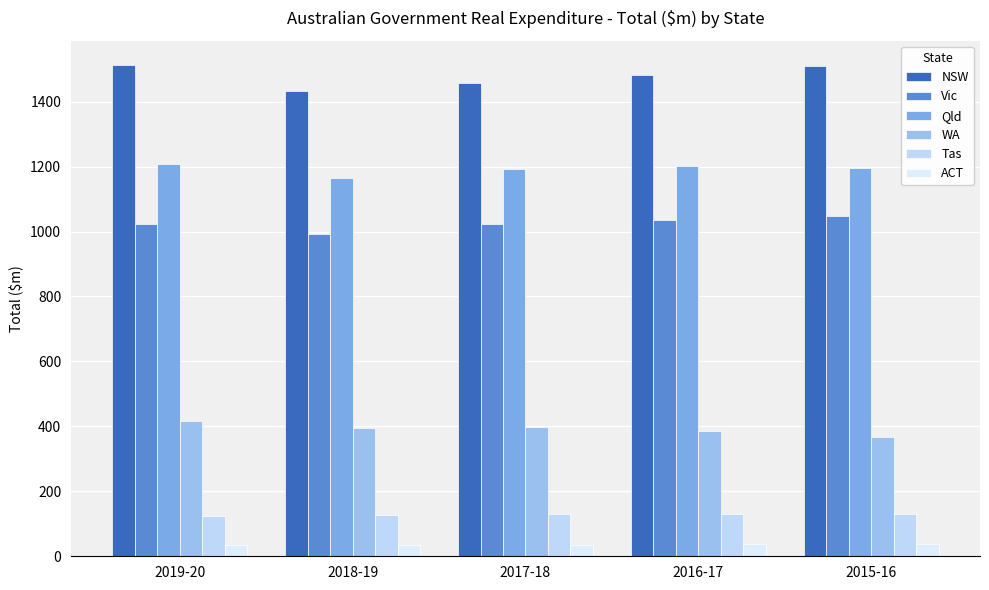

Reading left to right, transcribe all the data shown in this chart.

NSW: 1512.0	1433.2	1457.9	1482.1	1509.7
Vic: 1021.7	991.1	1023.3	1036.7	1046.7
Qld: 1208.3	1165.5	1193.0	1200.7	1195.2
WA: 415.7	396.4	398.7	385.5	366.1
Tas: 124.7	126.1	130.1	129.9	129.7
ACT: 34.7	33.7	35.8	36.7	38.3